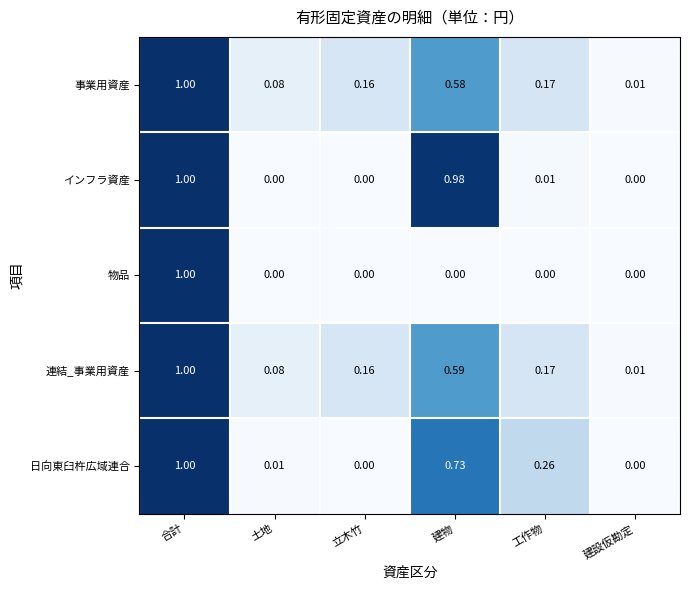

Which category has the highest value across all series?

合計